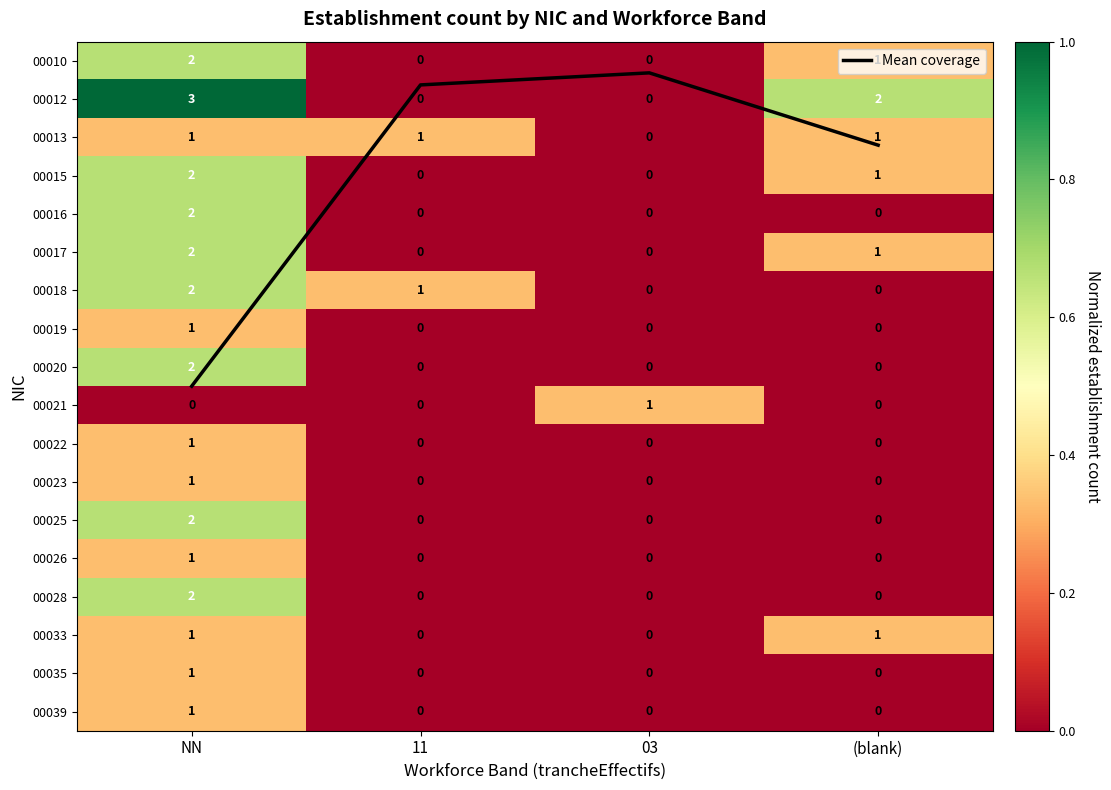

What is the spread (max minus min) of values at 03?

0.3